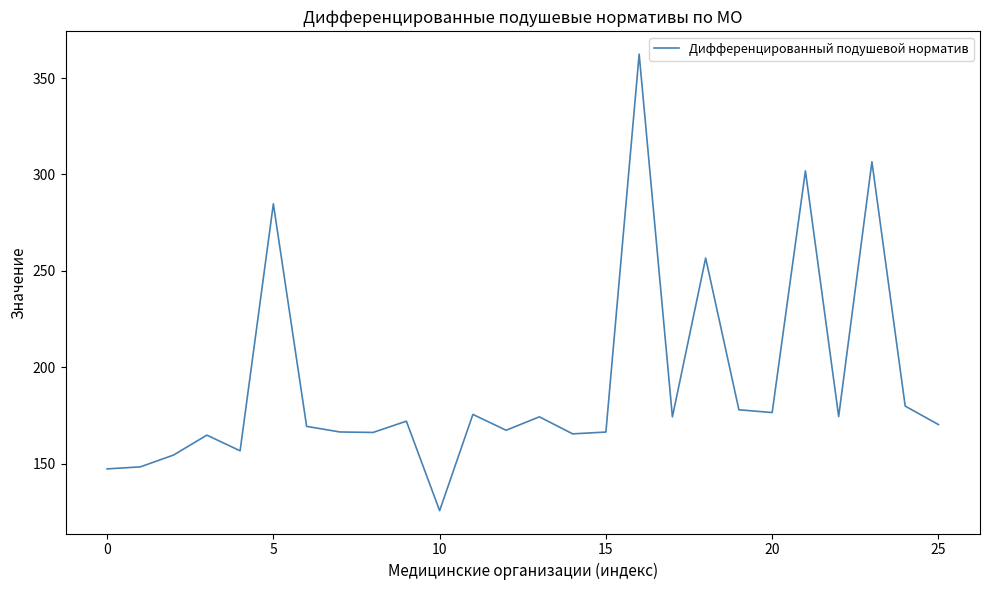

True or false: there are more than 2 points higher than both neighbors.

True